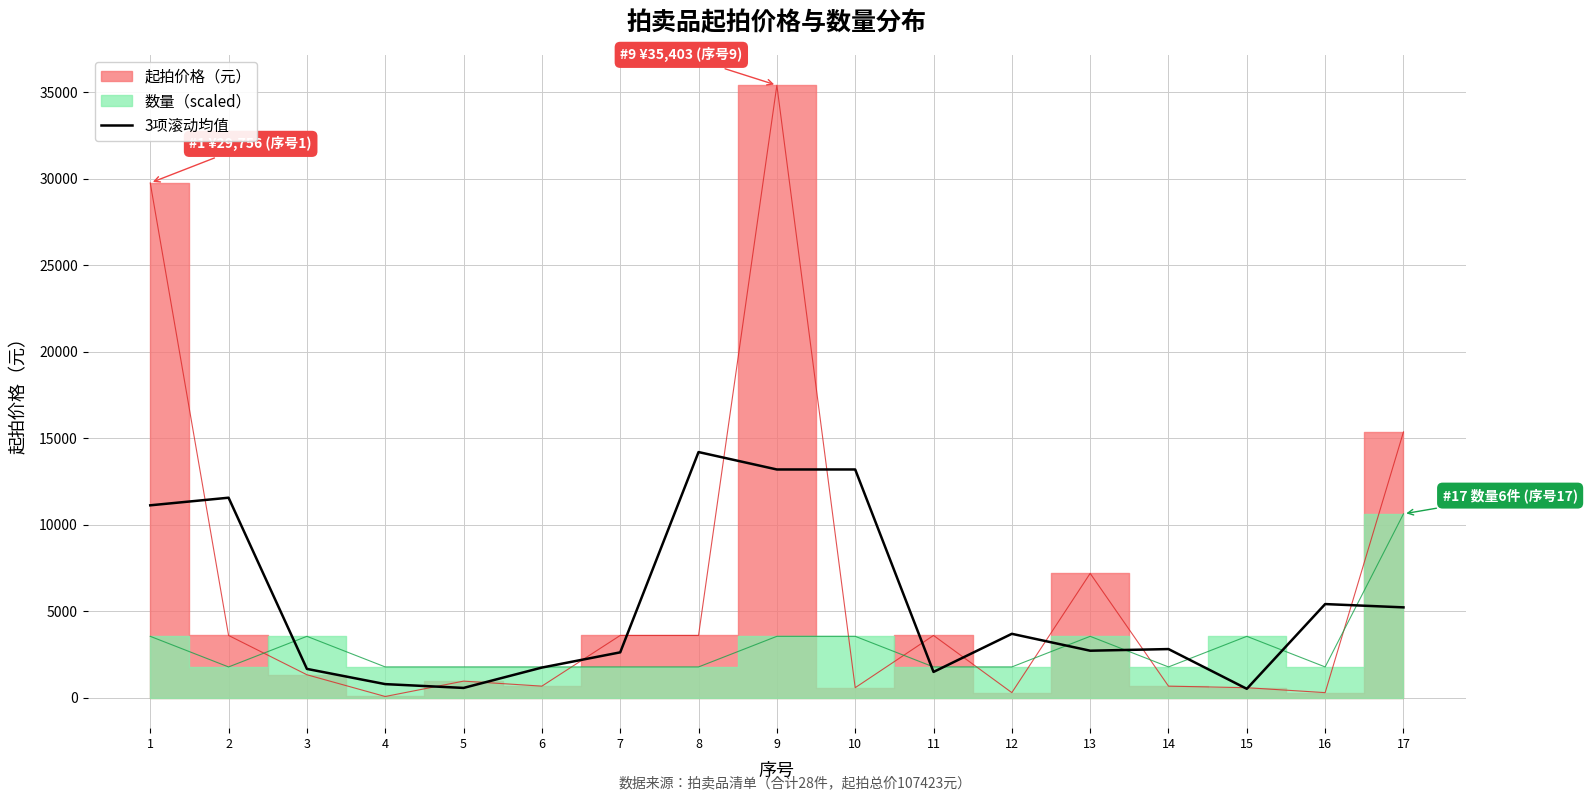

The value of 3项滚动均值 at 8 is 14195.0. True or false?

True